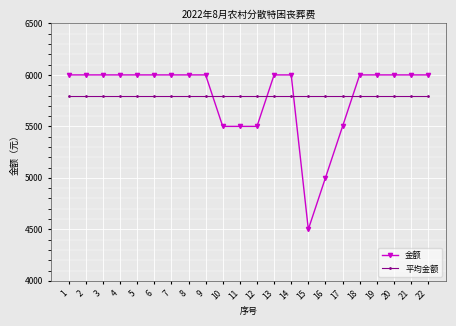

True or false: 平均金额 and 金额 cross at least once.

True